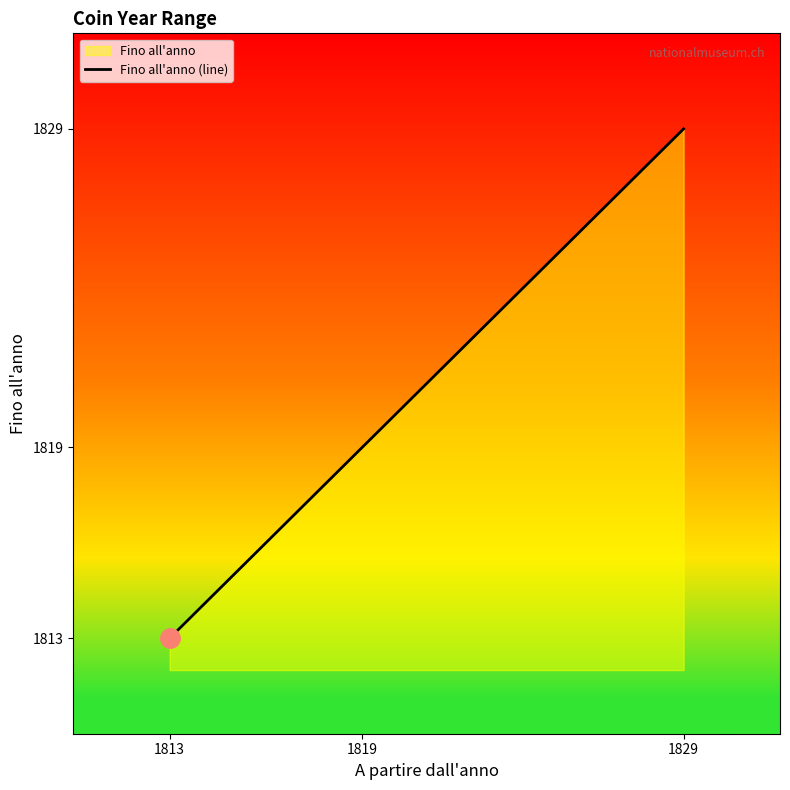

True or false: the data shows 2379 at 1813.

False